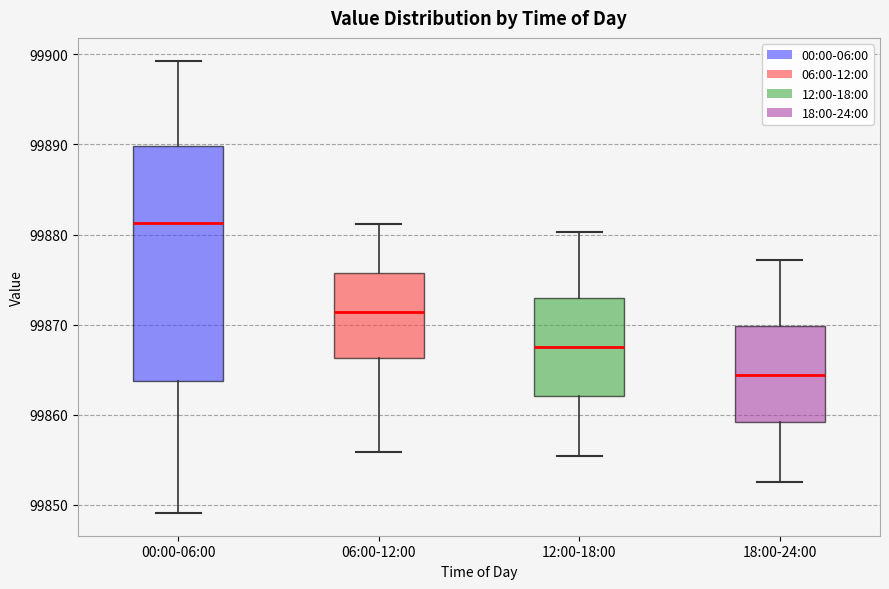

Reading left to right, read every box against the y-axis: the position of its median line, the range the box covers, and the ends of its whiskers. The values are not printed on the chart, so give them approximately, as read against the axis.

00:00-06:00: median 99881, box 99864 to 99890, whiskers 99849 to 99899
06:00-12:00: median 99871, box 99866 to 99876, whiskers 99856 to 99881
12:00-18:00: median 99867, box 99862 to 99873, whiskers 99855 to 99880
18:00-24:00: median 99864, box 99859 to 99870, whiskers 99853 to 99877